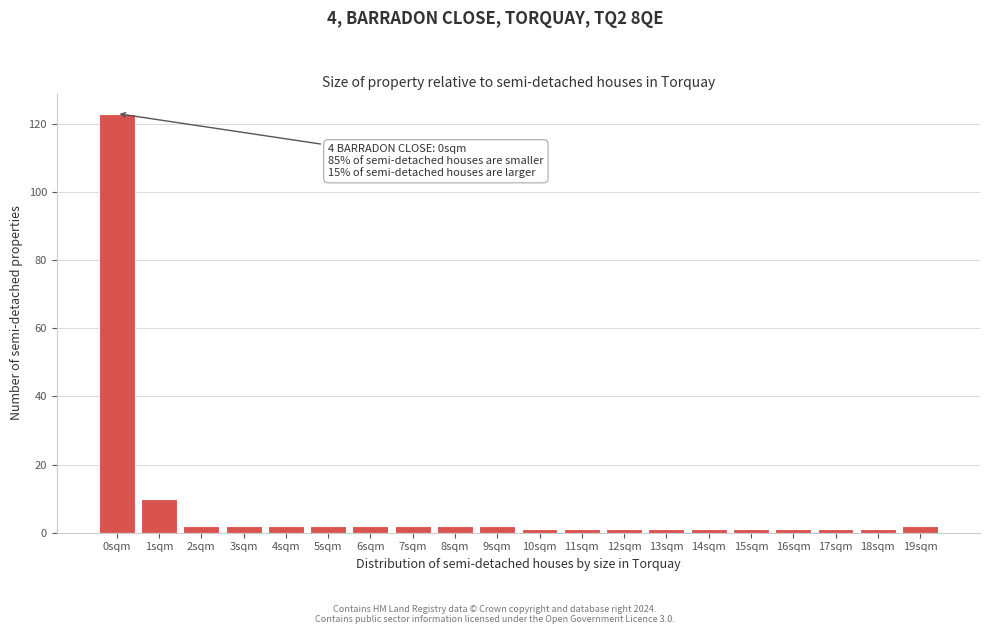

Reading left to right, list all the values displayed in this chart.

123	10	2	2	2	2	2	2	2	2	1	1	1	1	1	1	1	1	1	2